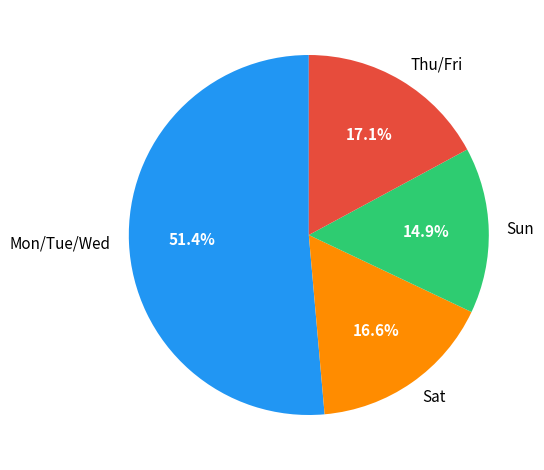

Which category has the smallest portion of the pie?

Sun